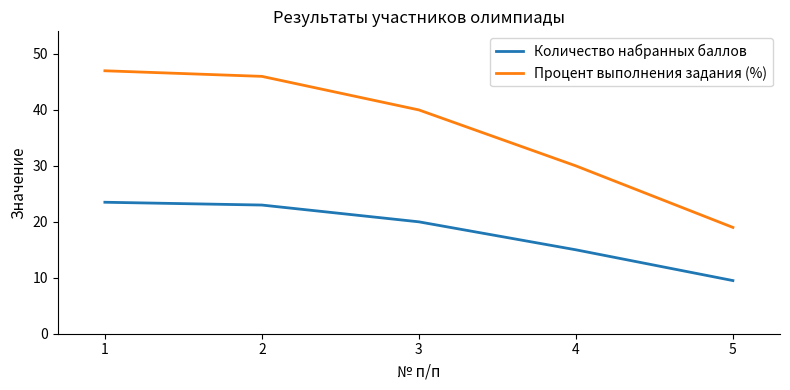

True or false: Количество набранных баллов and Процент выполнения задания (%) cross at least once.

False